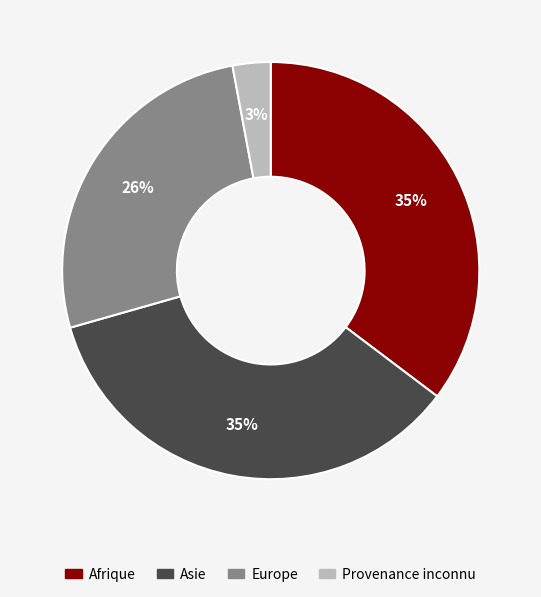

Which has a higher value, Afrique or Provenance inconnu?

Afrique